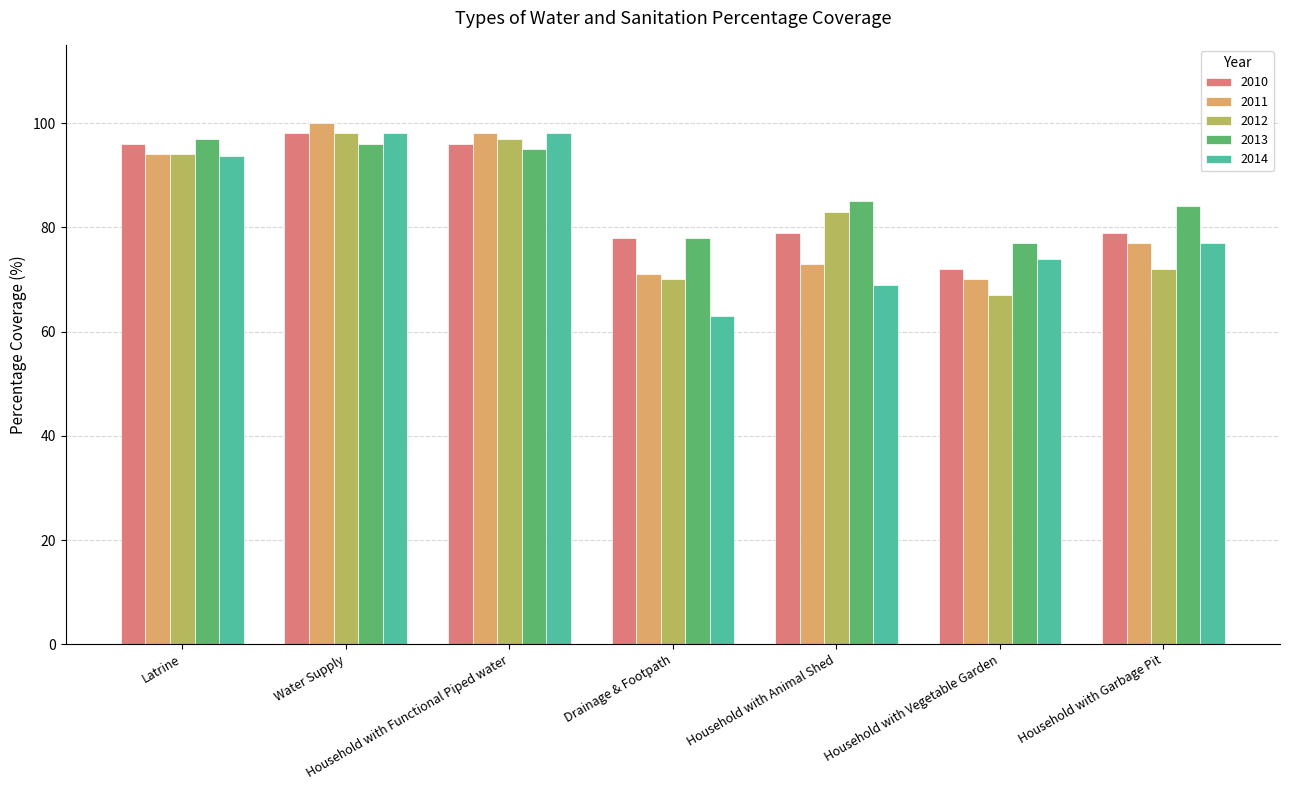

Are the bars horizontal?

No